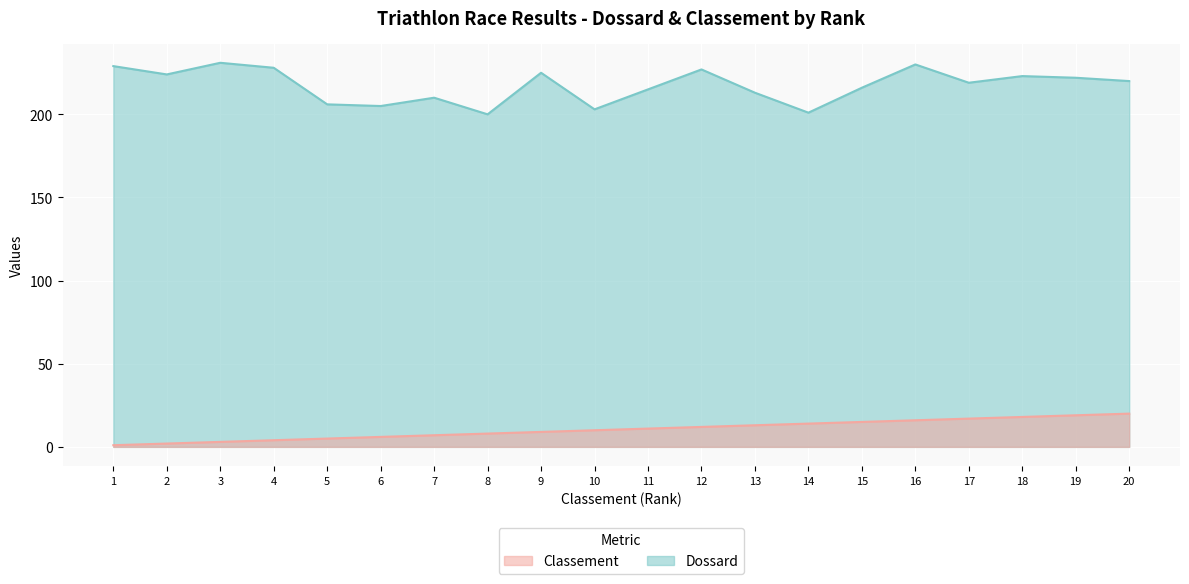

At which category does Dossard reach its first local valley?

2